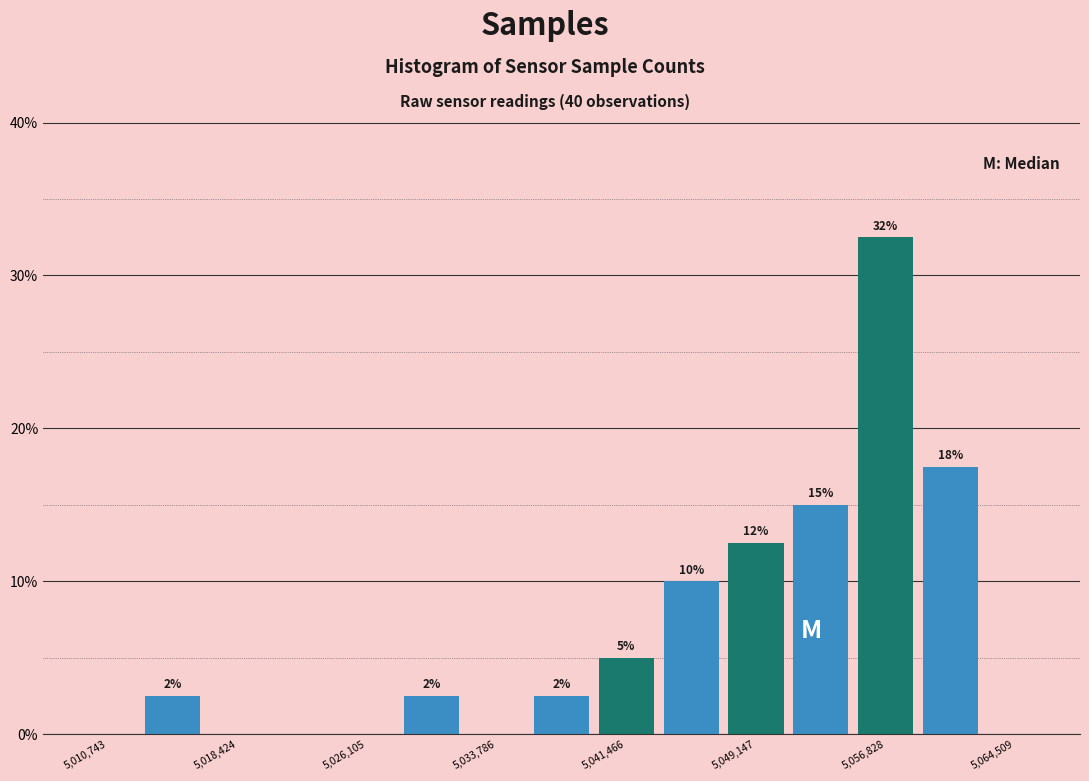

Read against the x-axis, roughly where is the centre of the tallest bar?

5057000